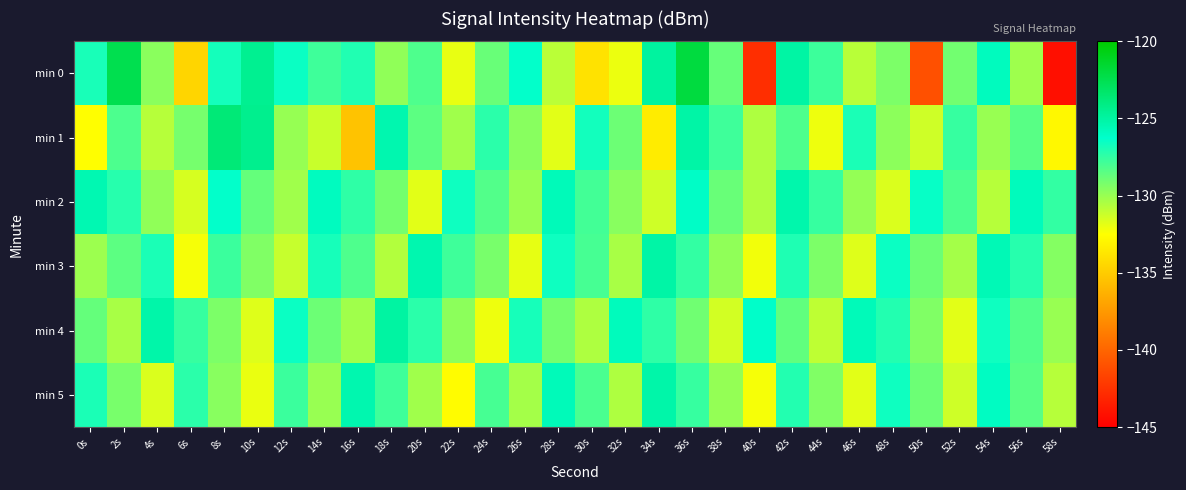

Which series has the largest total across all categories?

min 2